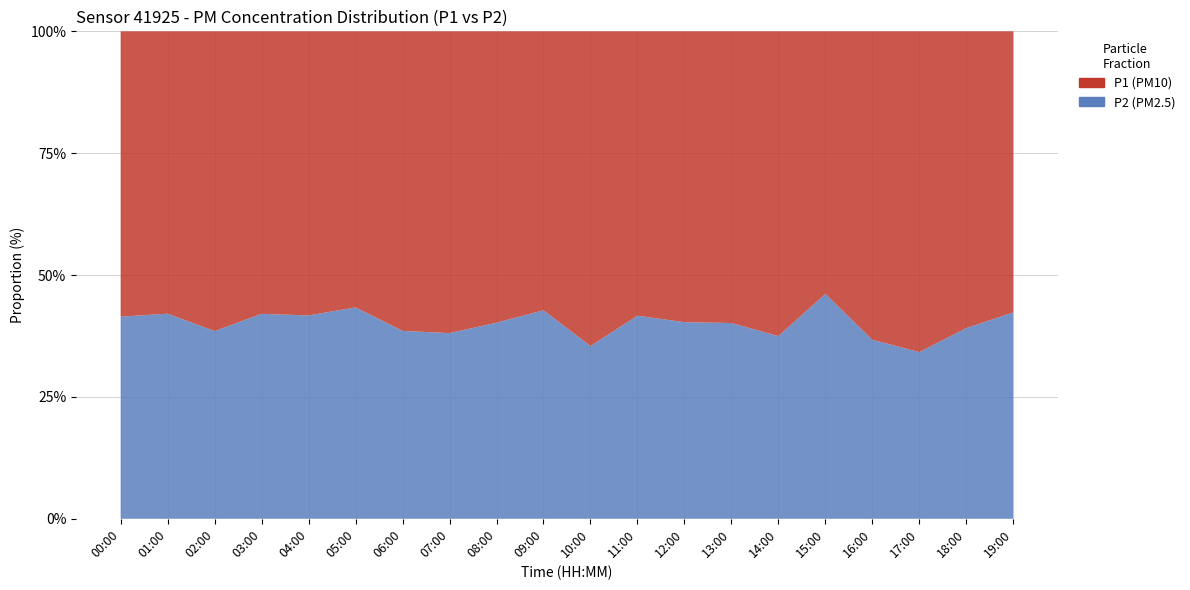

Reading left to right, what are all the values shown in this chart?

P1: 00:00=15.3	01:00=14.2	02:00=16.6	03:00=13.8	04:00=14.8	05:00=13.2	06:00=16.6	07:00=16.5	08:00=15.2	09:00=13.6	10:00=19.0	11:00=13.7	12:00=14.3	13:00=12.8	14:00=13.7	15:00=9.6	16:00=14.8	17:00=16.4	18:00=13.3	19:00=11.1
P2: 00:00=10.8	01:00=10.3	02:00=10.4	03:00=10.1	04:00=10.6	05:00=10.1	06:00=10.4	07:00=10.2	08:00=10.2	09:00=10.1	10:00=10.4	11:00=9.8	12:00=9.7	13:00=8.6	14:00=8.2	15:00=8.2	16:00=8.6	17:00=8.6	18:00=8.6	19:00=8.2